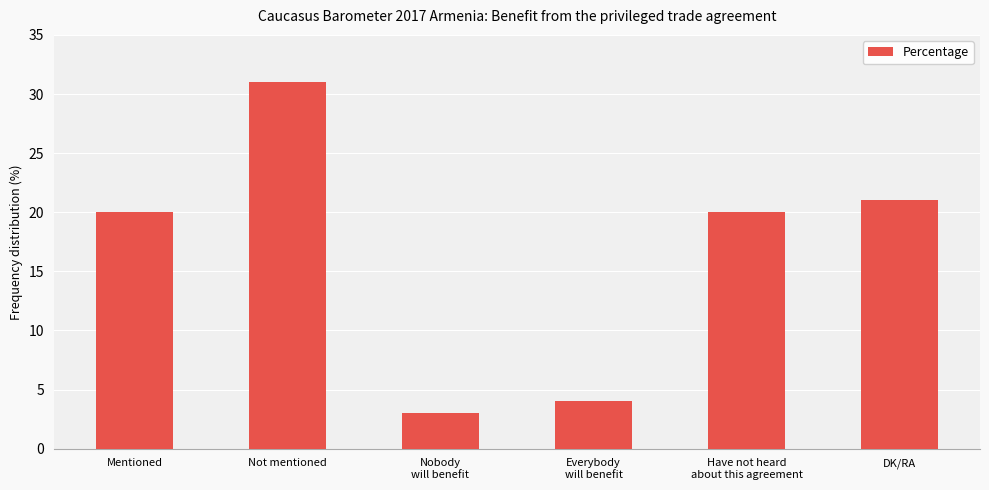

Reading right to left, list all the values displayed in this chart.

21	20	4	3	31	20